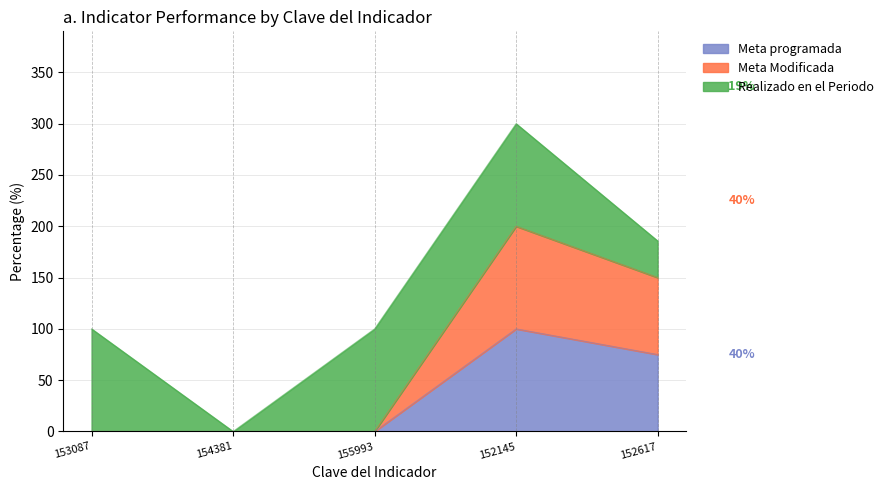

At which label is Meta programada closest to 50?

152617